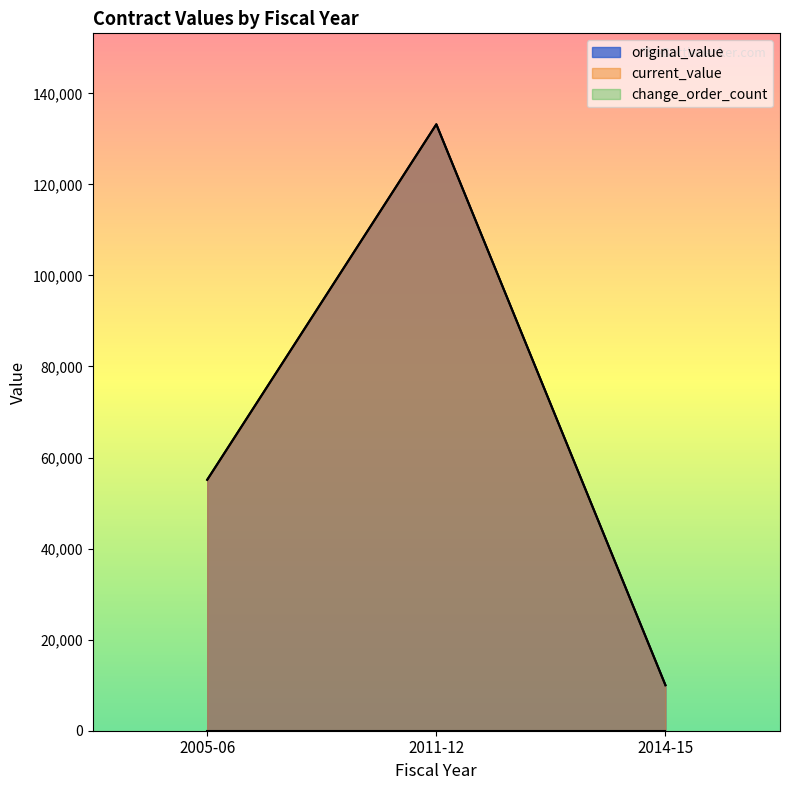

What is the minimum value for original_value?

10000.0